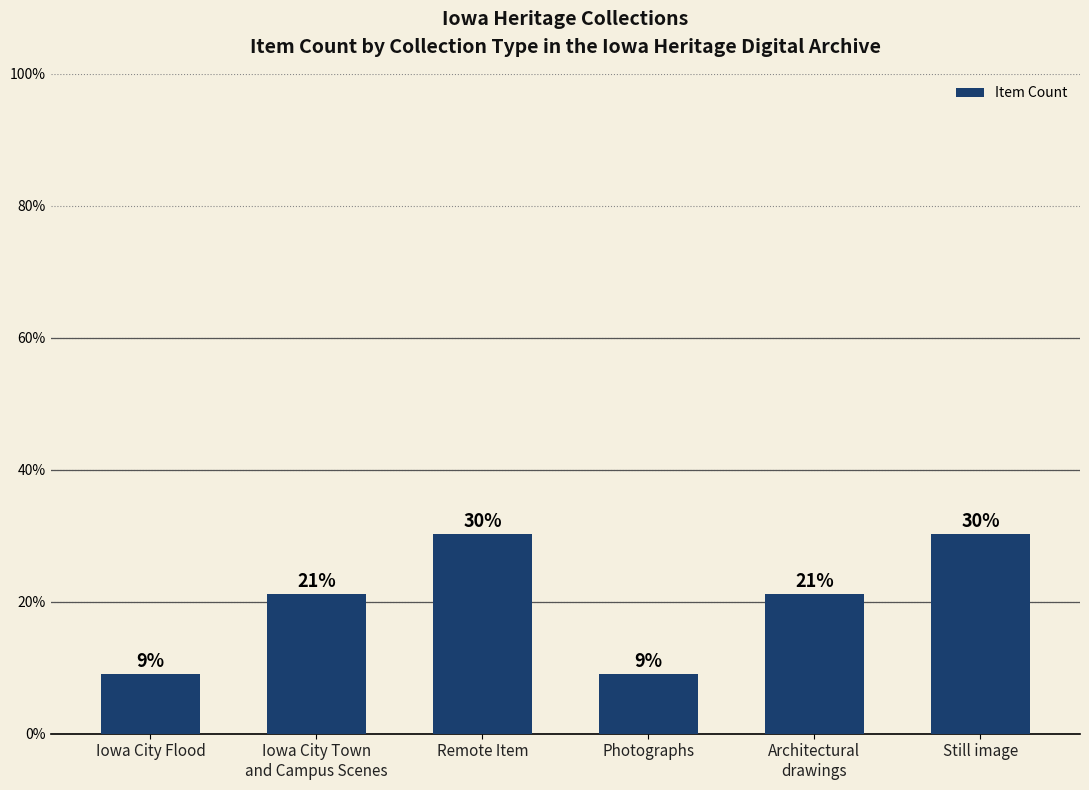

The chart shows a value of 16 at Remote Item. True or false?

False